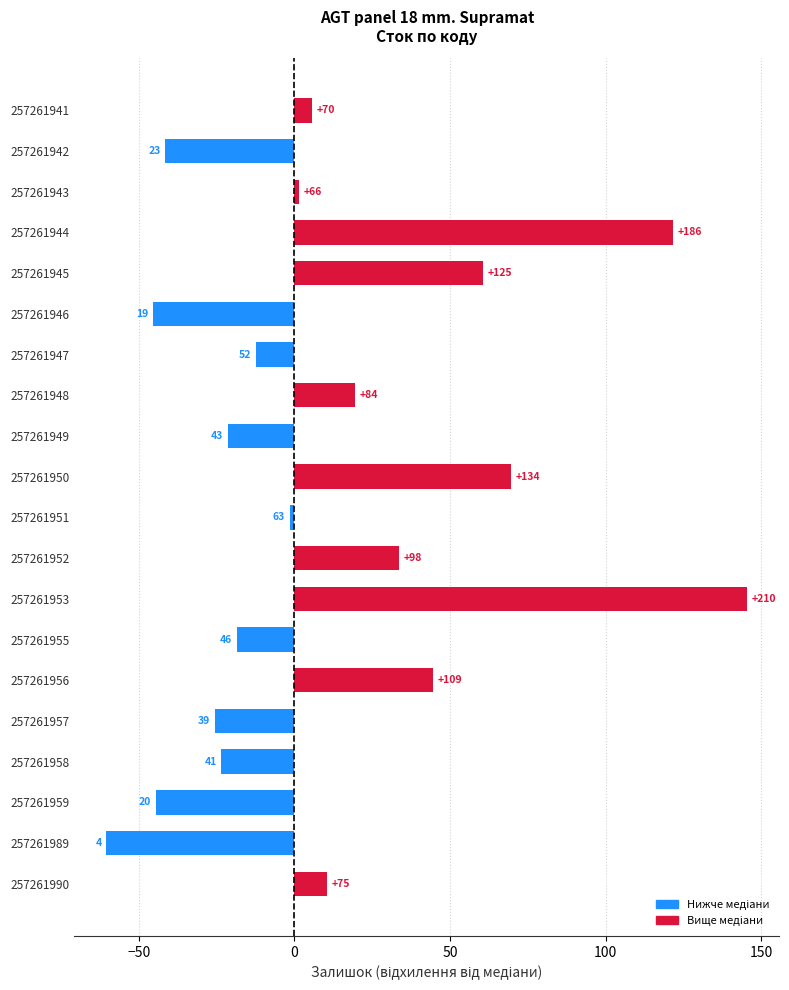

What is the difference between the second highest and minimum values?

182.0